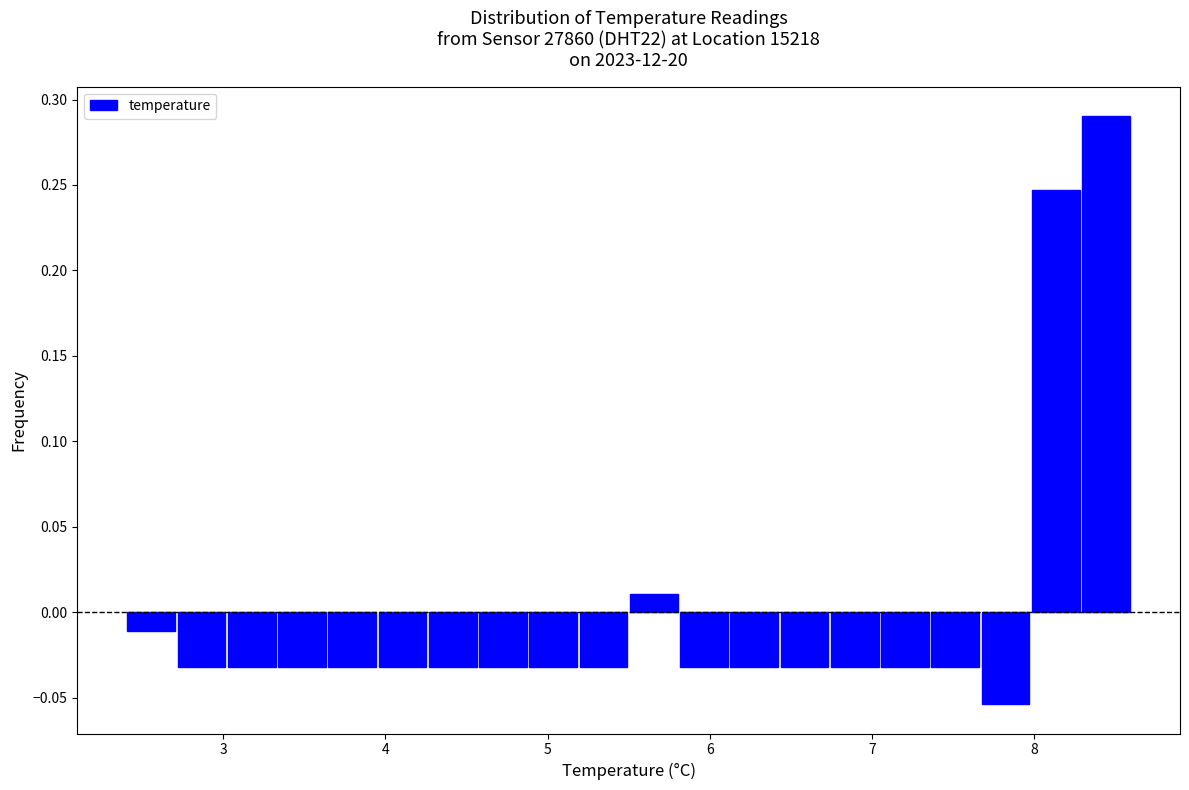

Around what value on the x-axis is the tallest bar? Give the approximate position of its centre, as read against the axis.

8.4